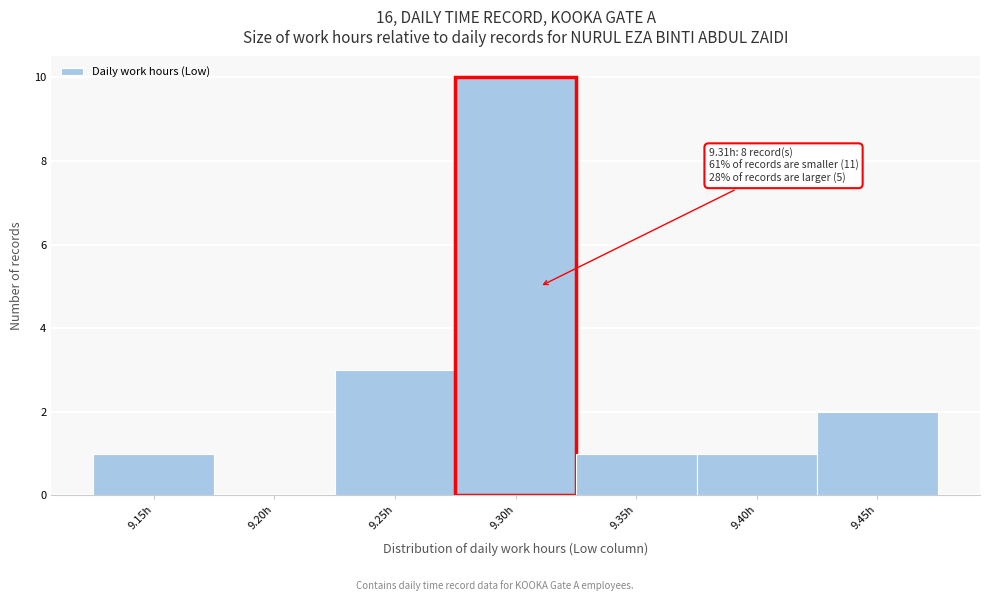

Over which range of the x-axis is the bar tallest?

9.275 to 9.325